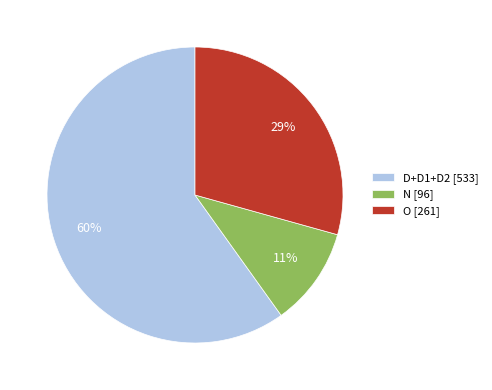

How many slices are in this pie chart?

3